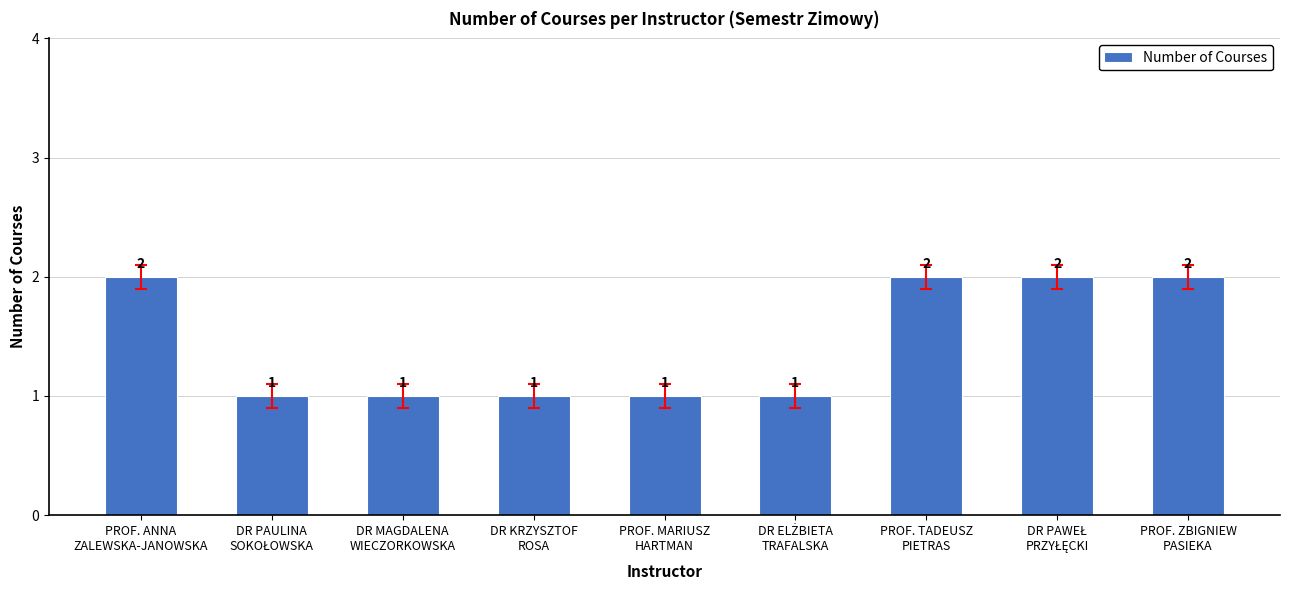

What is the sum of all values?

13